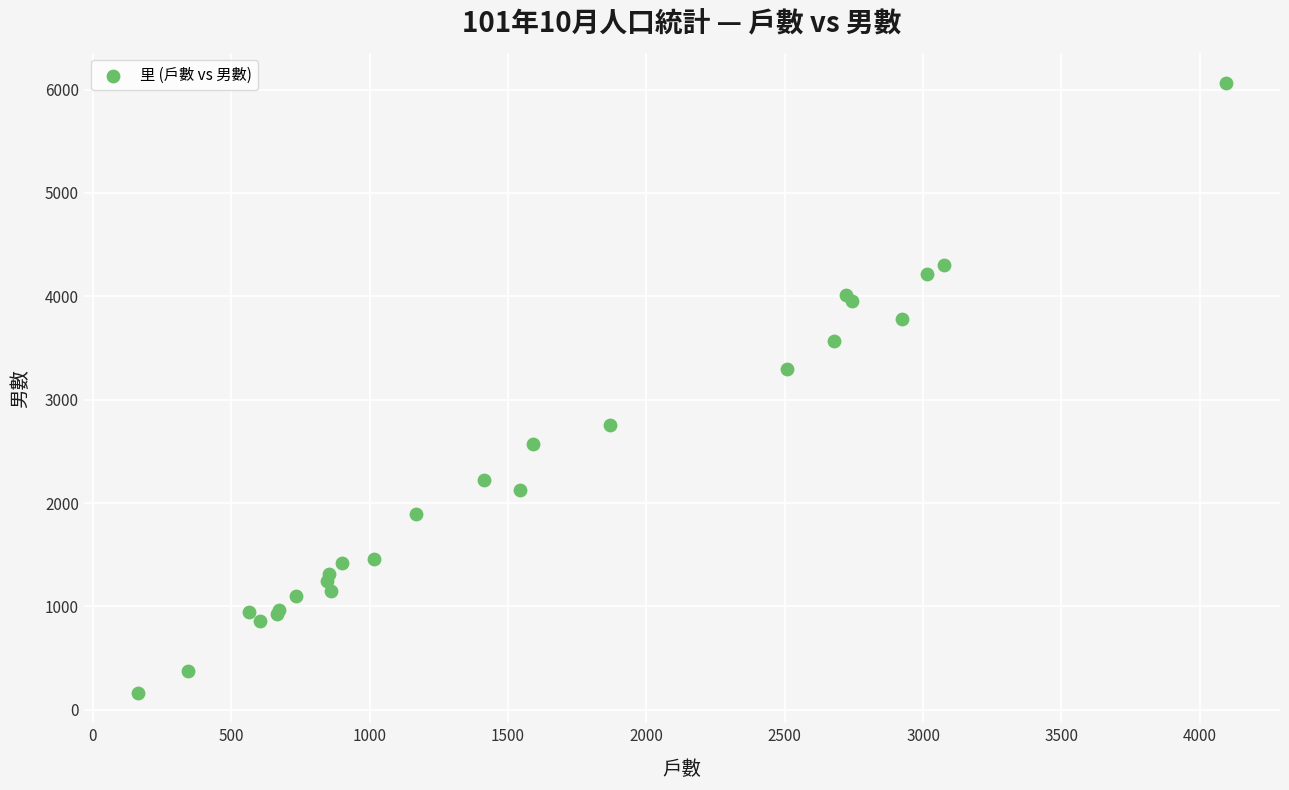

What Y value in the scatter plot is closest to 3113?

3301